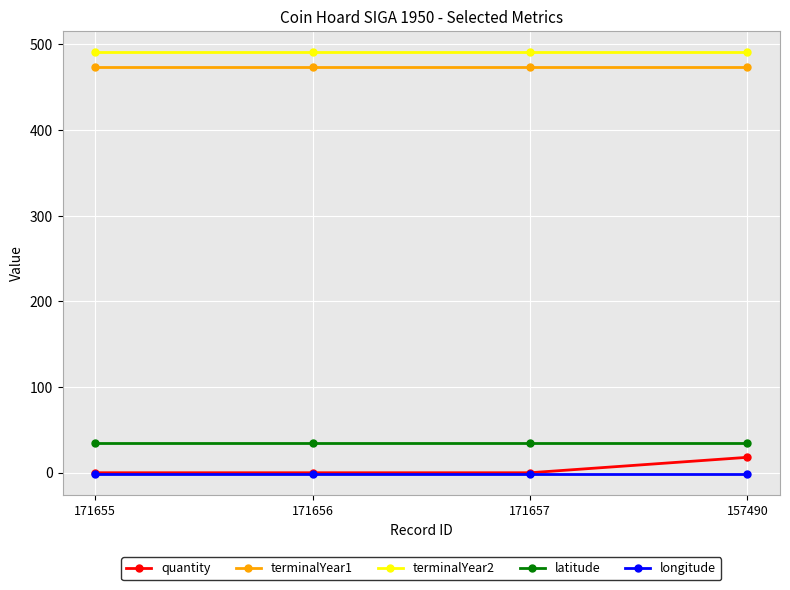

True or false: terminalYear1 and latitude cross at least once.

False